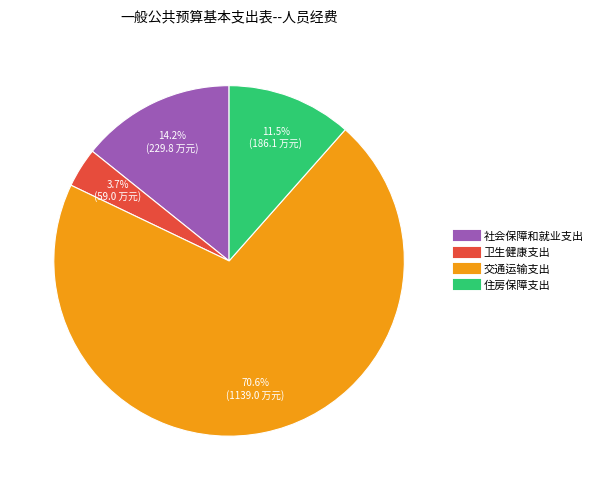

What percentage is the 卫生健康支出 slice, to the nearest percent?

4%